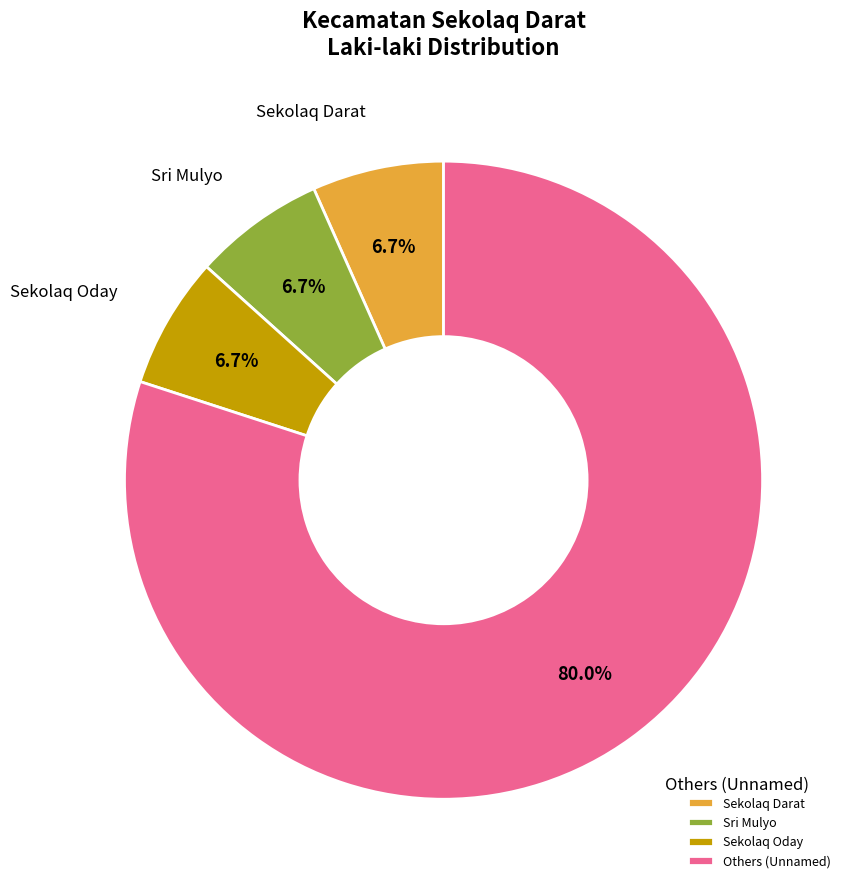

Which slice is the largest?

Others (Unnamed)